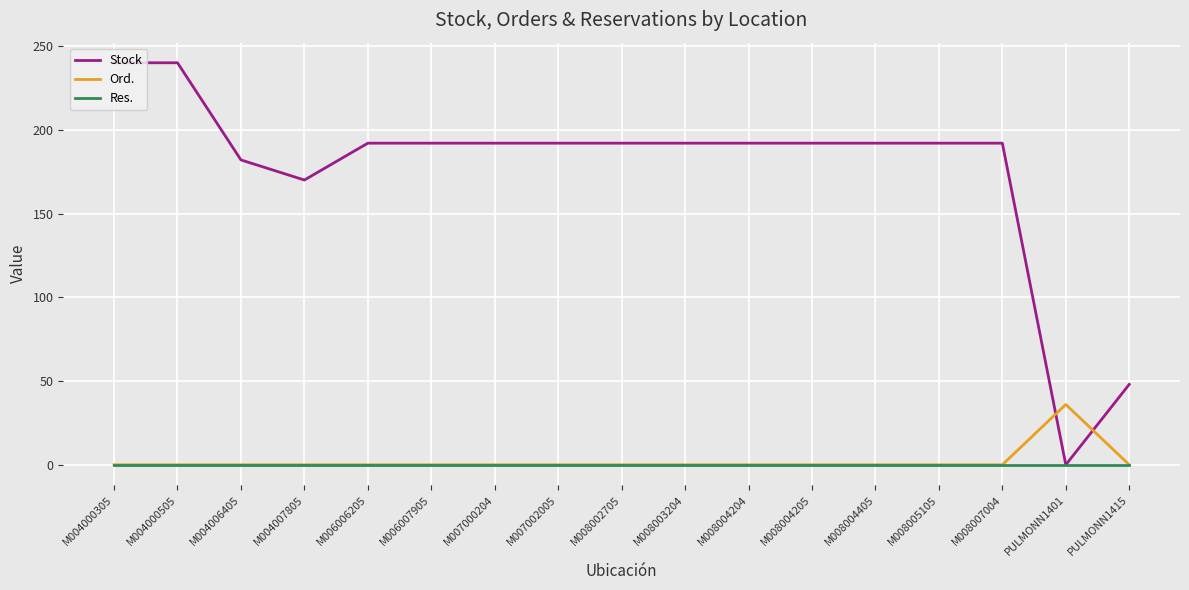

What is the difference between the maximum and minimum values in the Stock series?

240